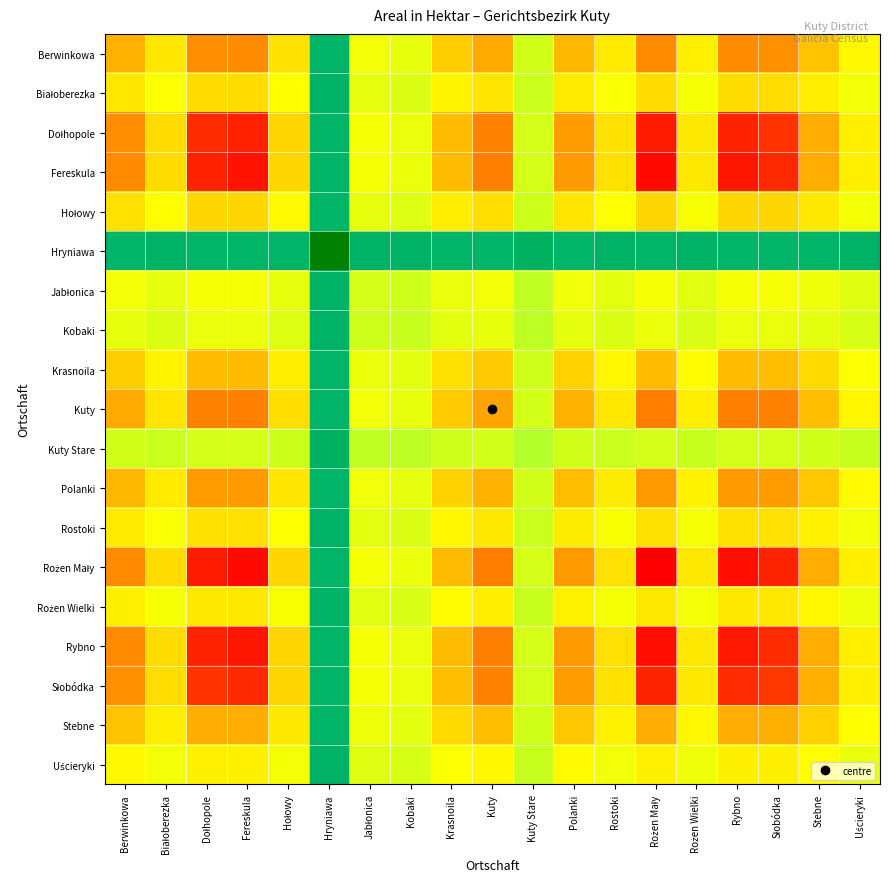

At which category is the sum across all series the highest?

Hryniawa